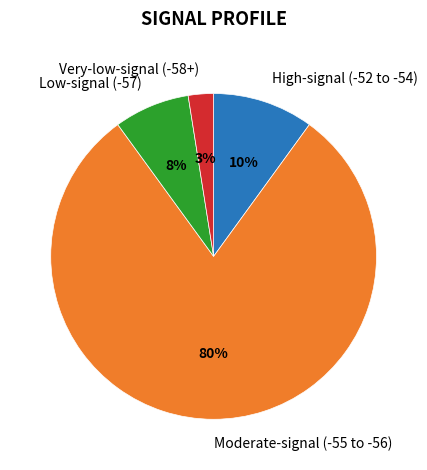

To the nearest percent, what is the average slice percentage?

25%